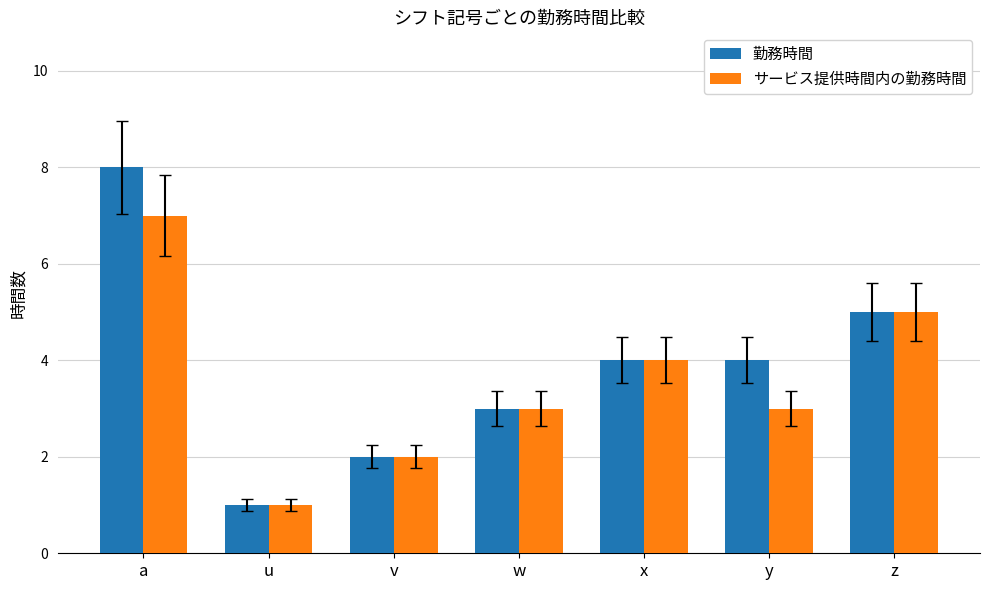

What position from the right is z?

1